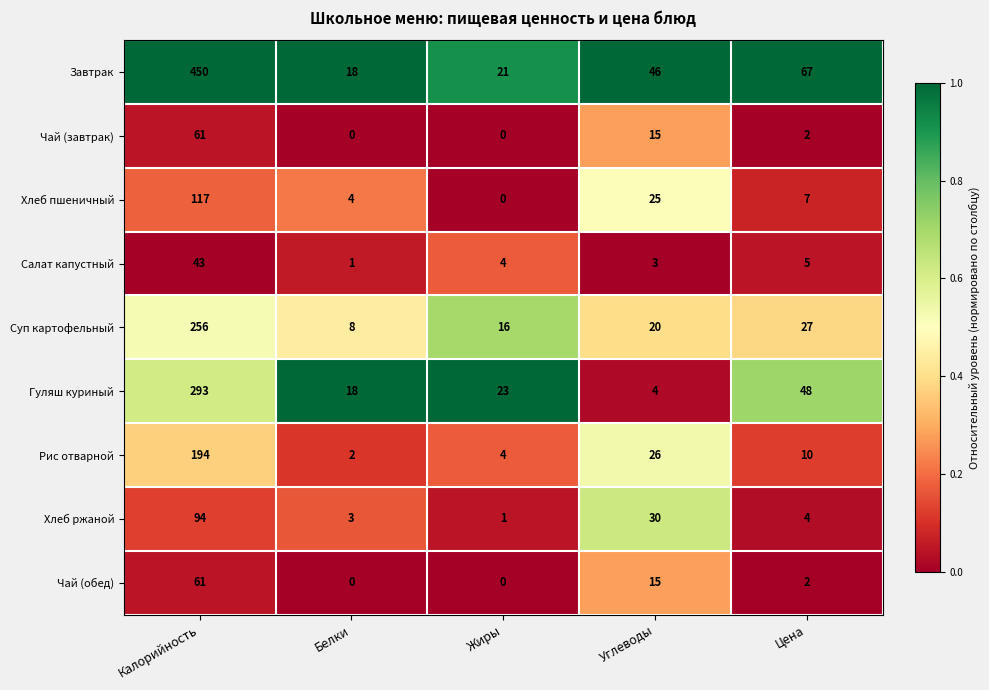

The value of Завтрак at Цена is 67. True or false?

True